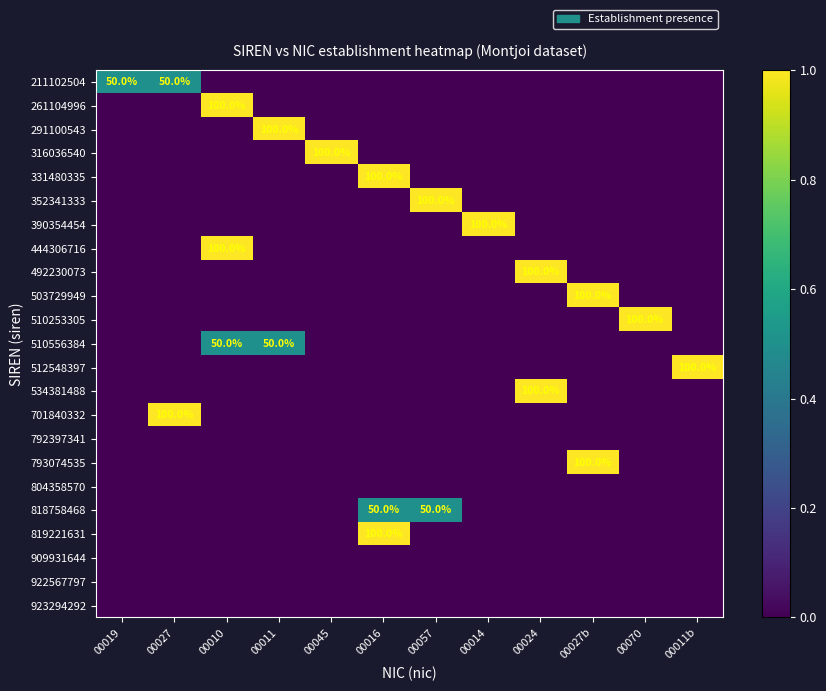

True or false: 503729949 has a value of 100 at 00027b.

True